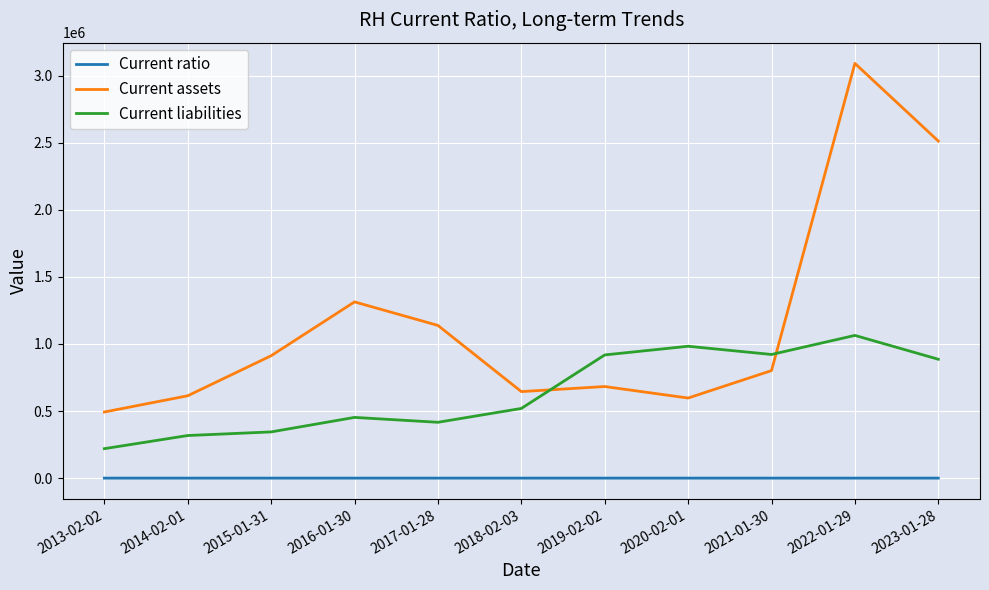

What is the difference between the Current assets values at 2013-02-02 and 2020-02-01?

104194.0